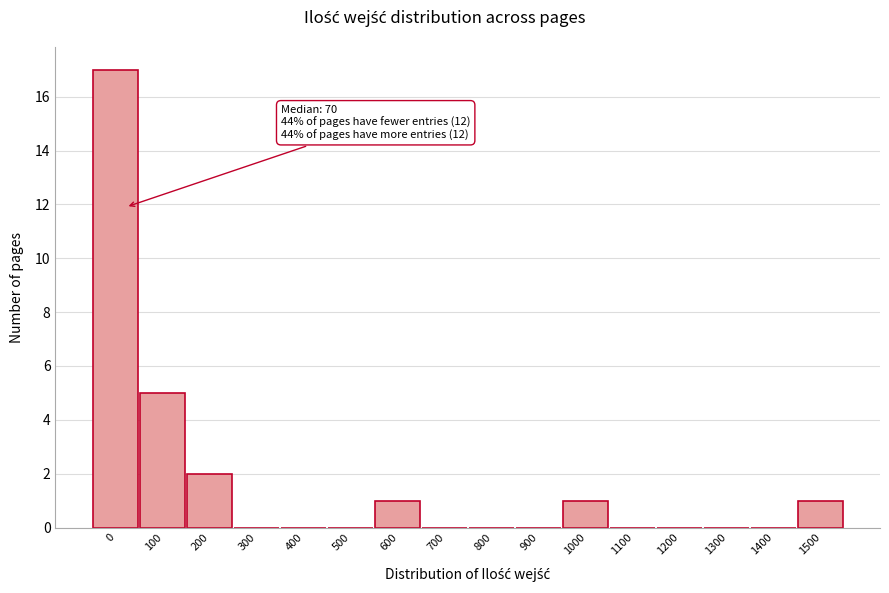

Reading right to left, extract all data points from this chart.

1500=1	1400=0	1300=0	1200=0	1100=0	1000=1	900=0	800=0	700=0	600=1	500=0	400=0	300=0	200=2	100=5	0=17